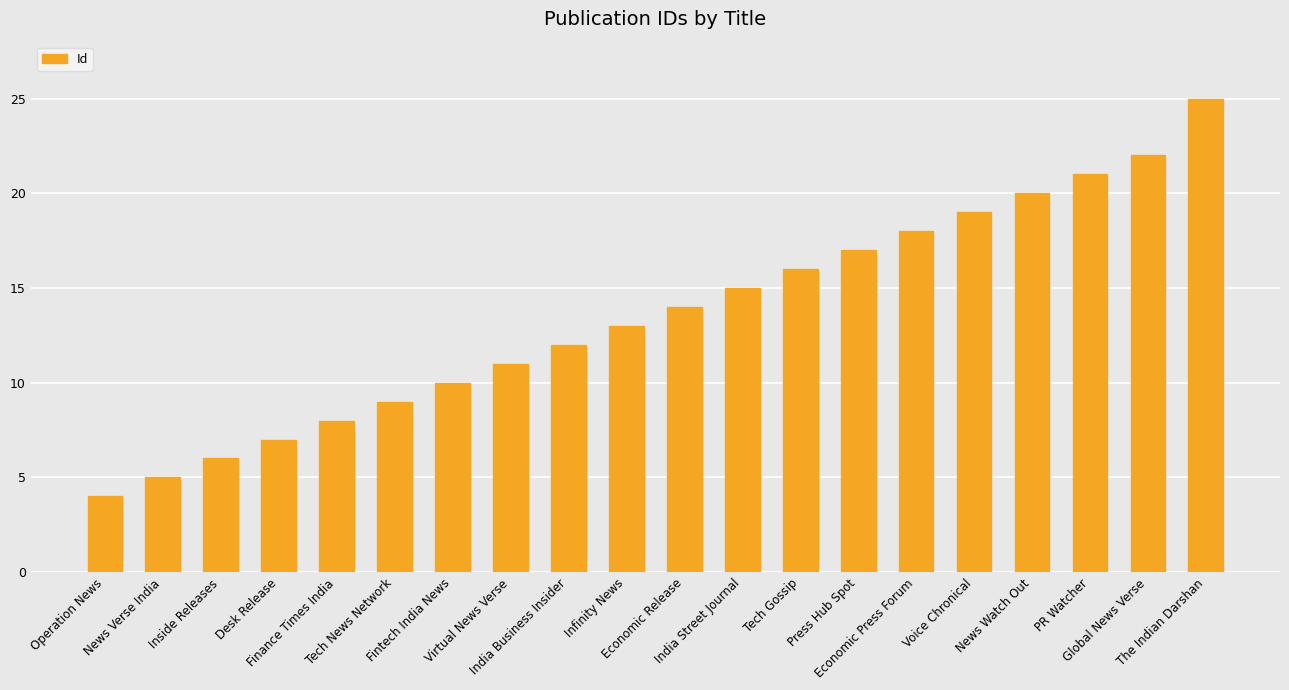

Which has a higher value, Finance Times India or PR Watcher?

PR Watcher